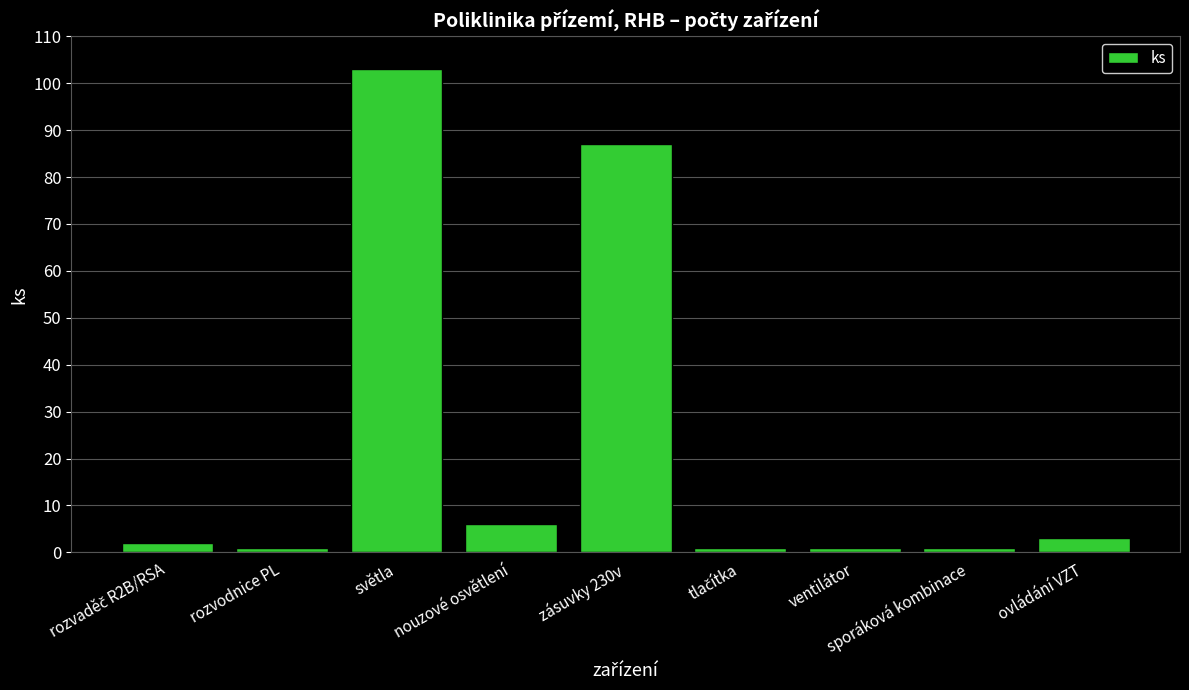

Reading right to left, extract all data points from this chart.

3	1	1	1	87	6	103	1	2